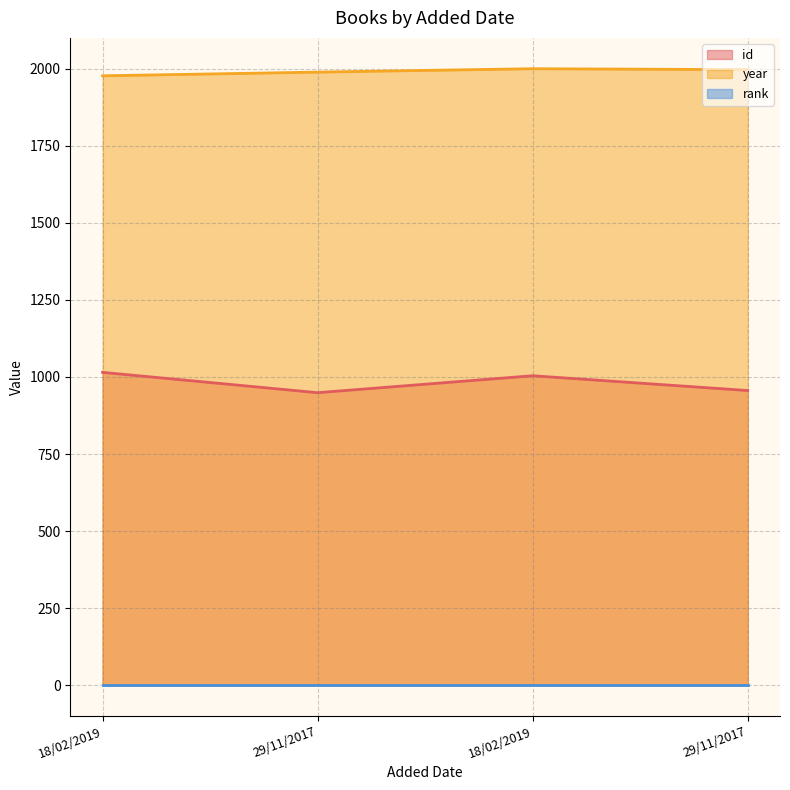

Which series changed the most between 18/02/2019 and 29/11/2017?

id